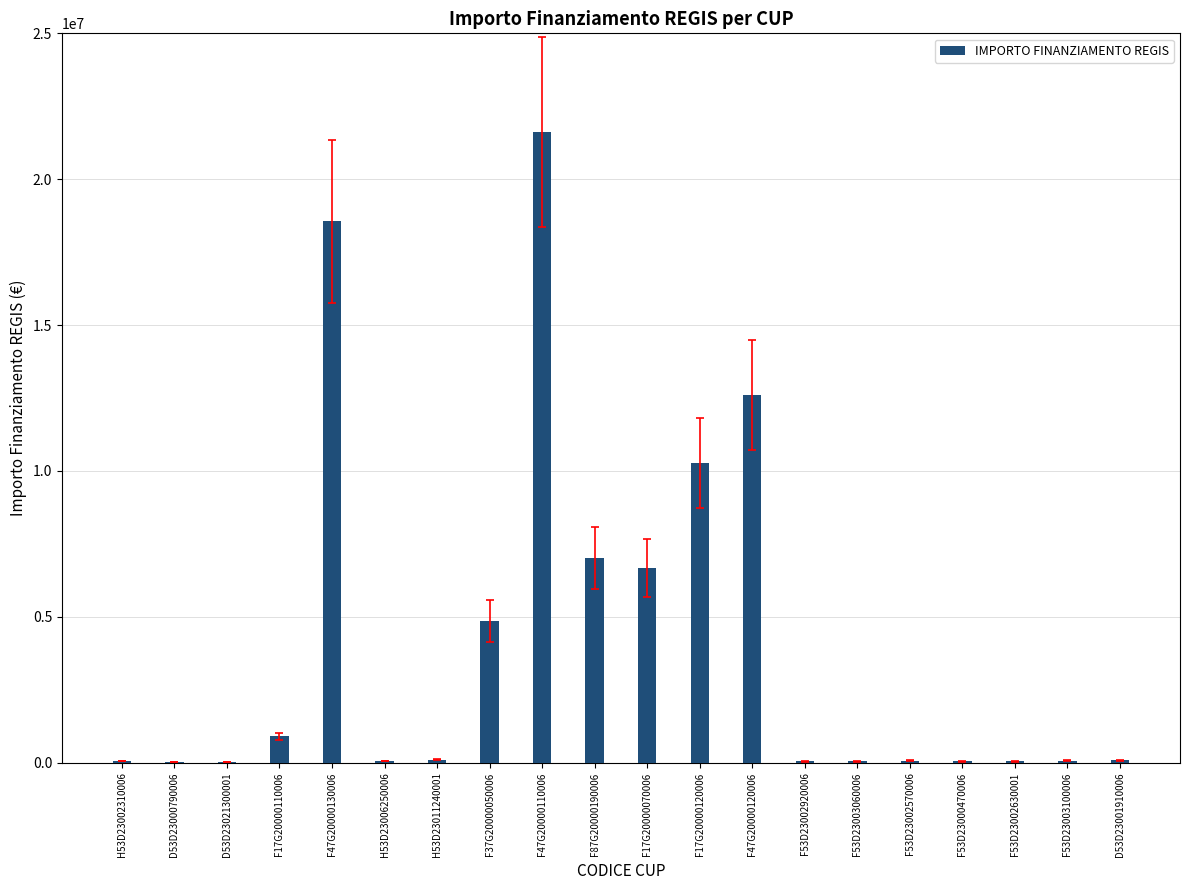

What is the greatest value displayed?

21615132.0